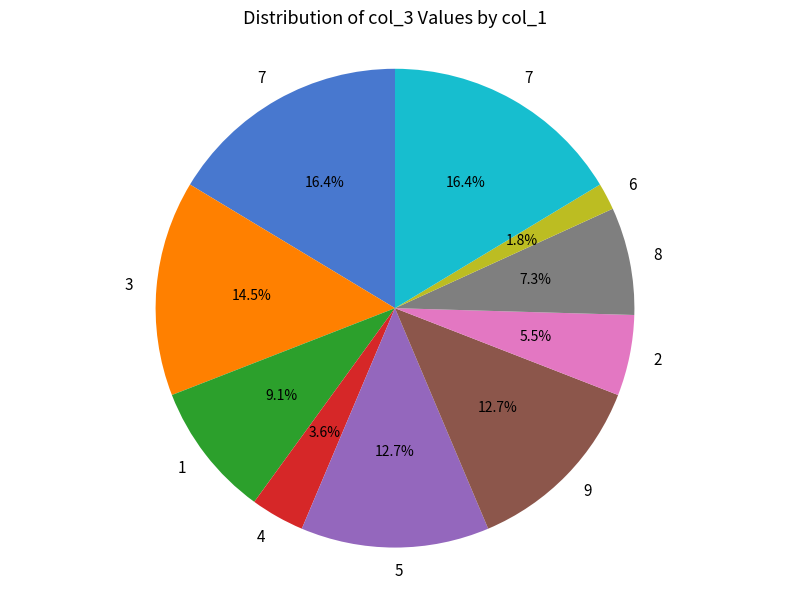

Is there a majority slice in this chart?

No